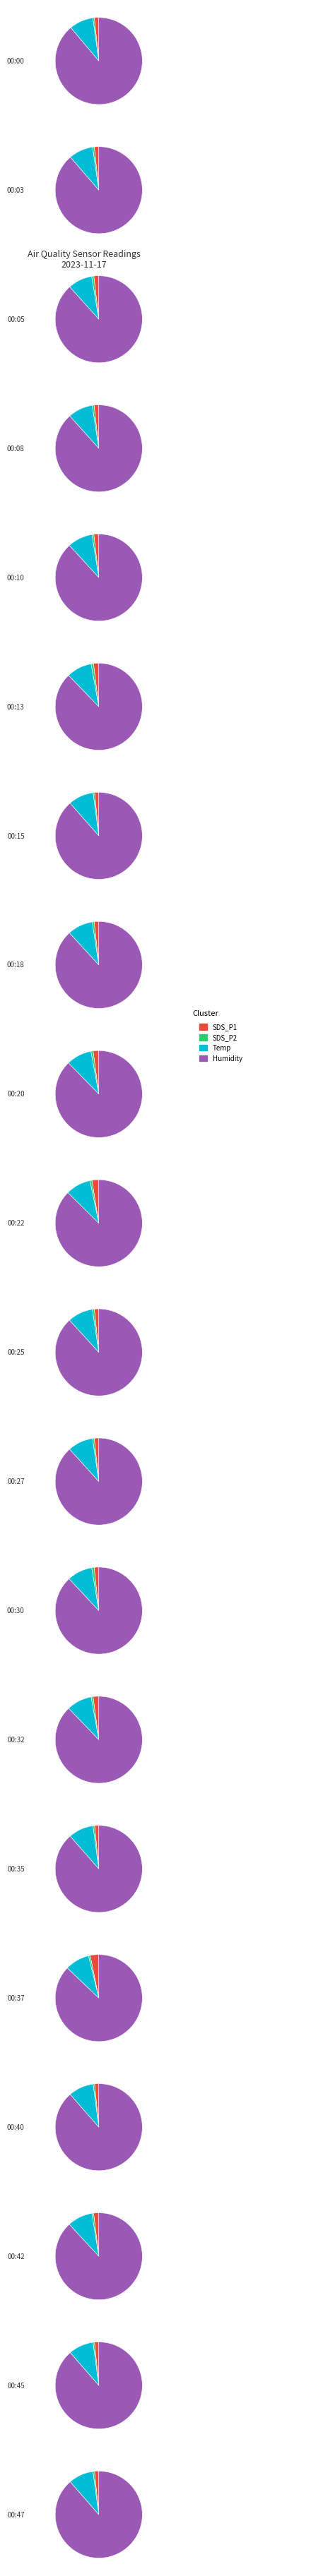

Is it true that 00:13 is 7% of the pie?

True